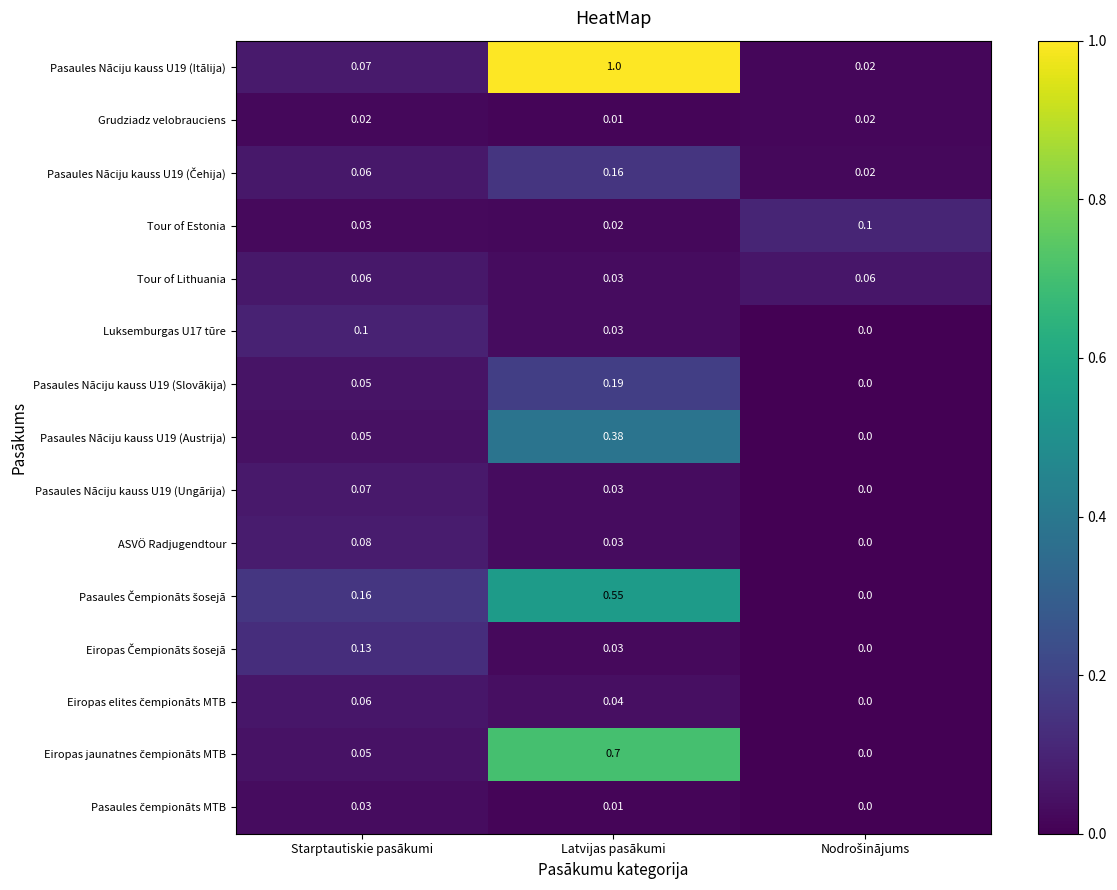

How many values in Luksemburgas U17 tūre are above zero?

2